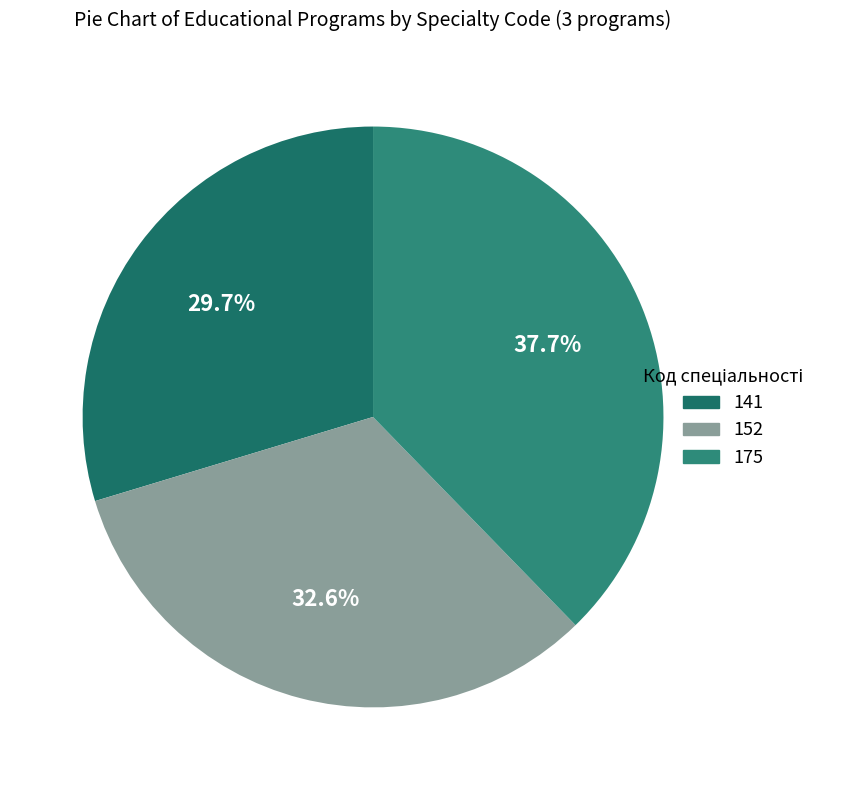

Which has a higher value, 175 or 141?

175